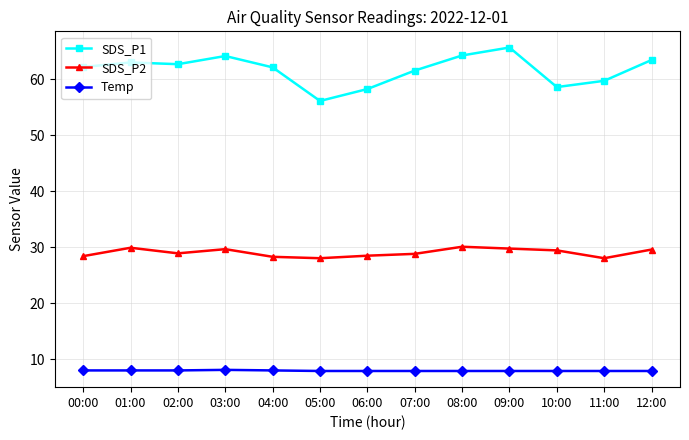

True or false: Temp has more than 0 interior local peaks.

True